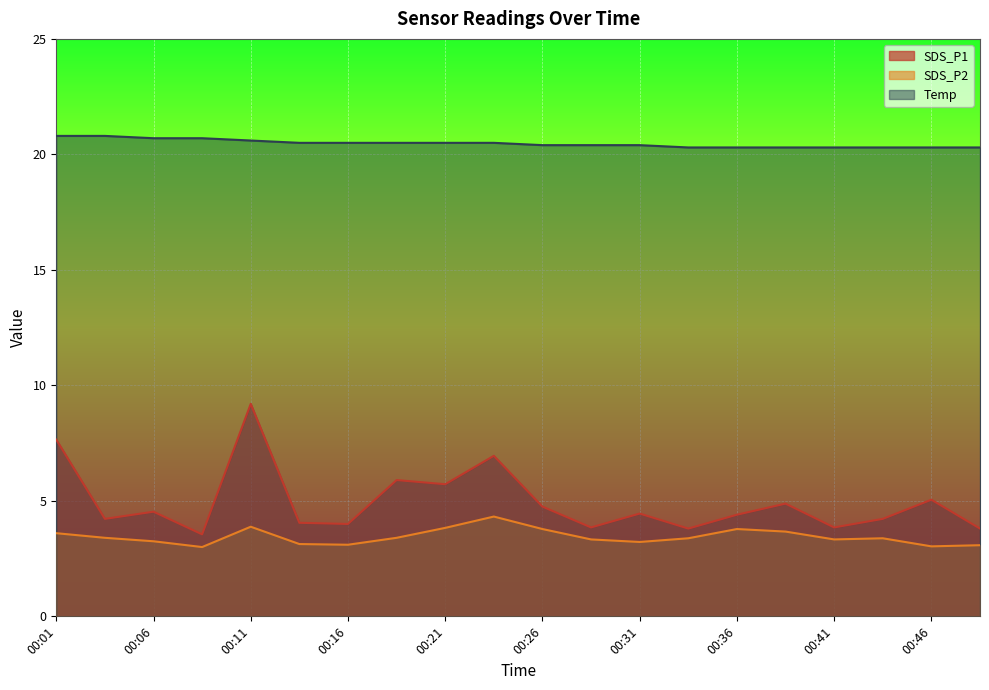

At which category is the sum across all series the highest?

00:11